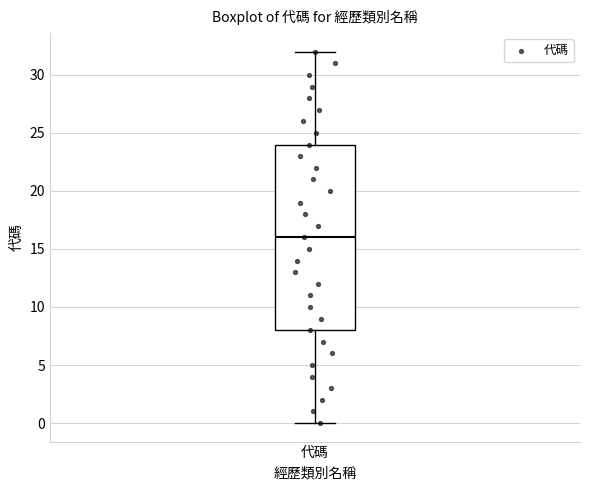

Read this box plot against the y-axis: the position of the median line, the range covered by the box, and the ends of both whiskers. The values are not printed on the chart, so give them approximately, as read against the axis.

median 16, box 8 to 24, whiskers 0 to 32